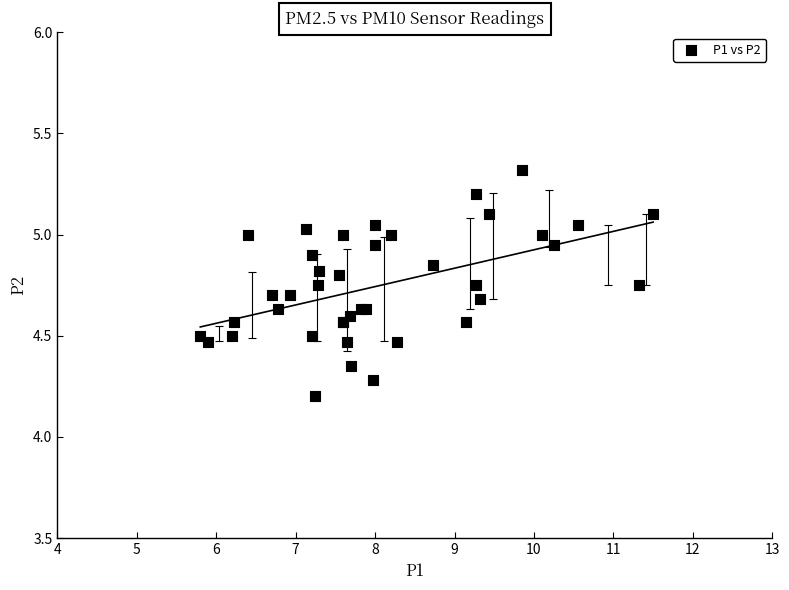

What Y value in the scatter plot is closest to 4?

4.2